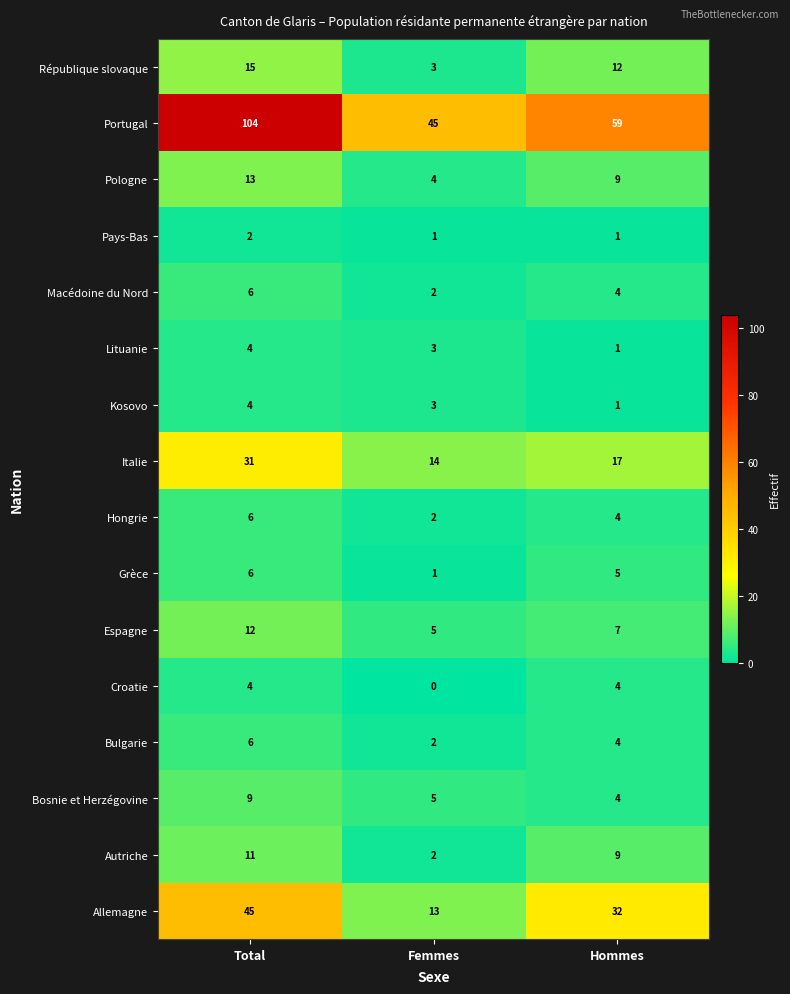

What is the difference between the maximum and minimum values in the Hongrie series?

4